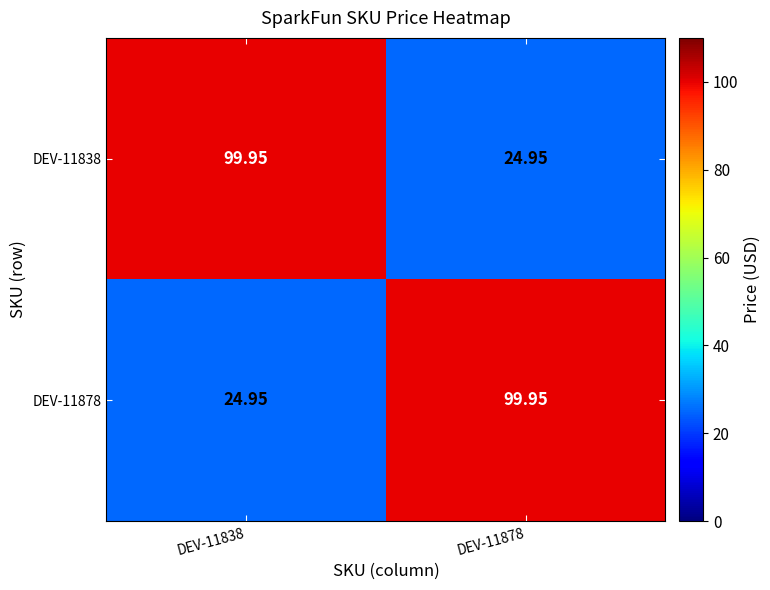

What is the total value across all series at DEV-11878?

124.9